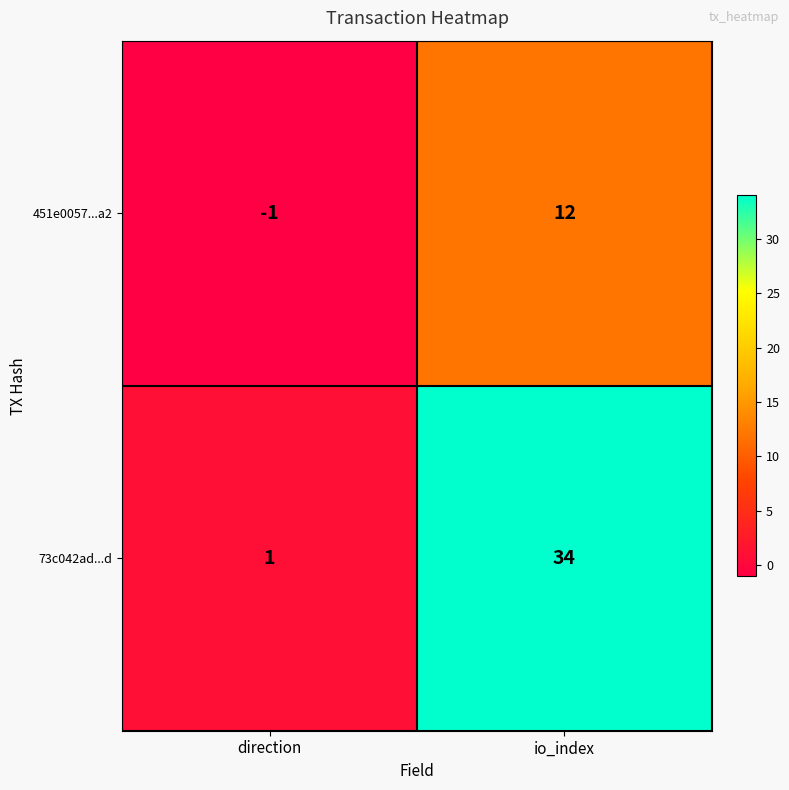

Between direction and io_index, which series saw the biggest shift?

73c042ad...d